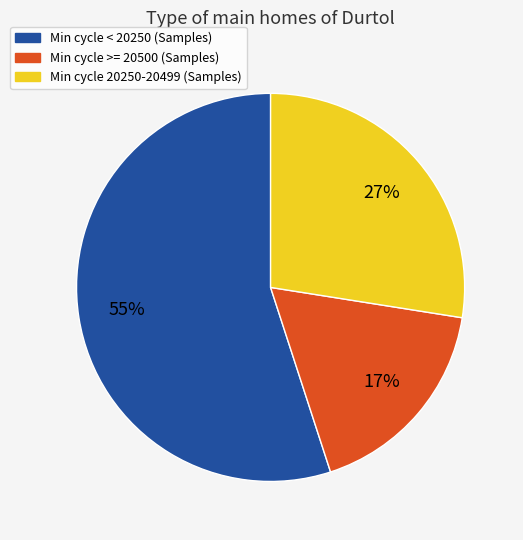

Is there a majority slice in this chart?

Yes